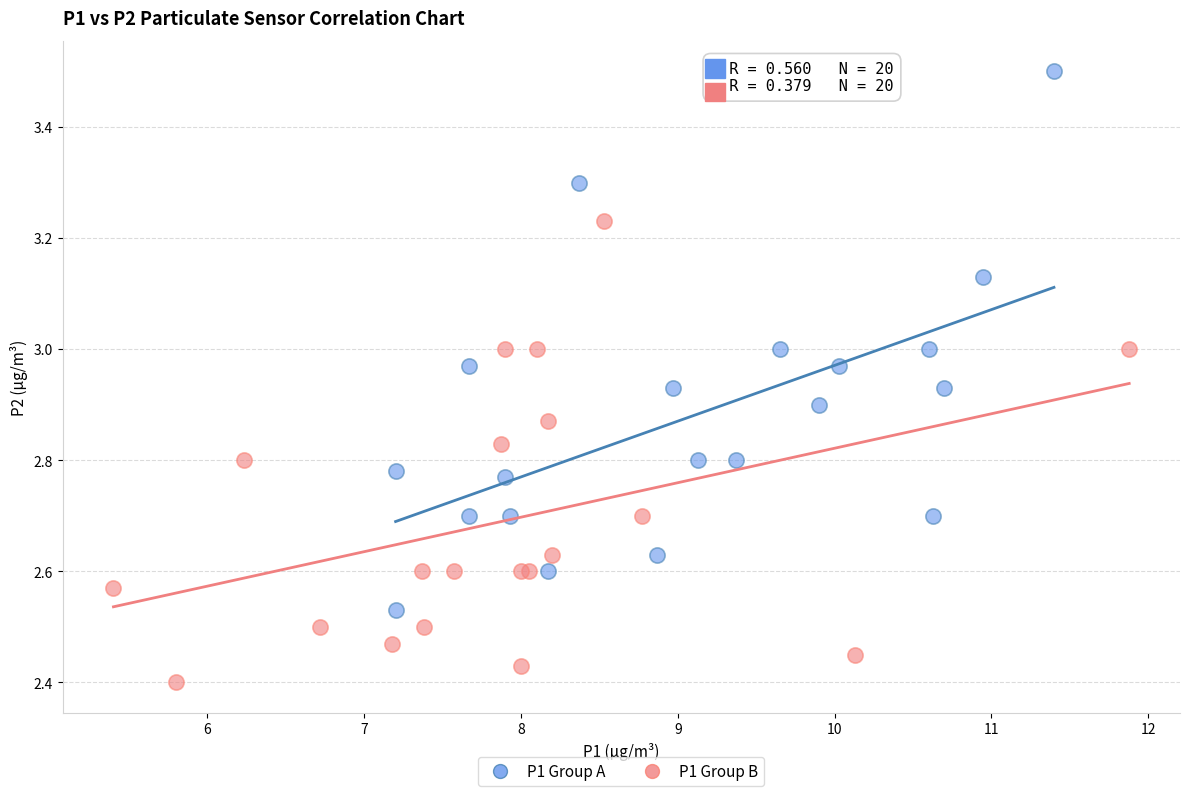

Which series has the widest spread of Y values?

P1 Group A